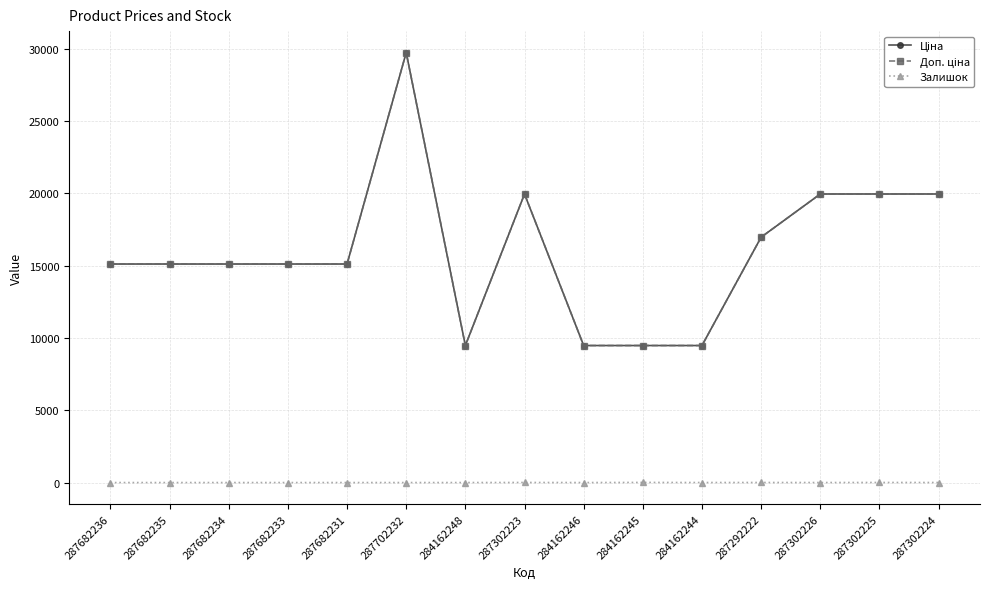

True or false: Залишок and Ціна intersect in this chart.

False